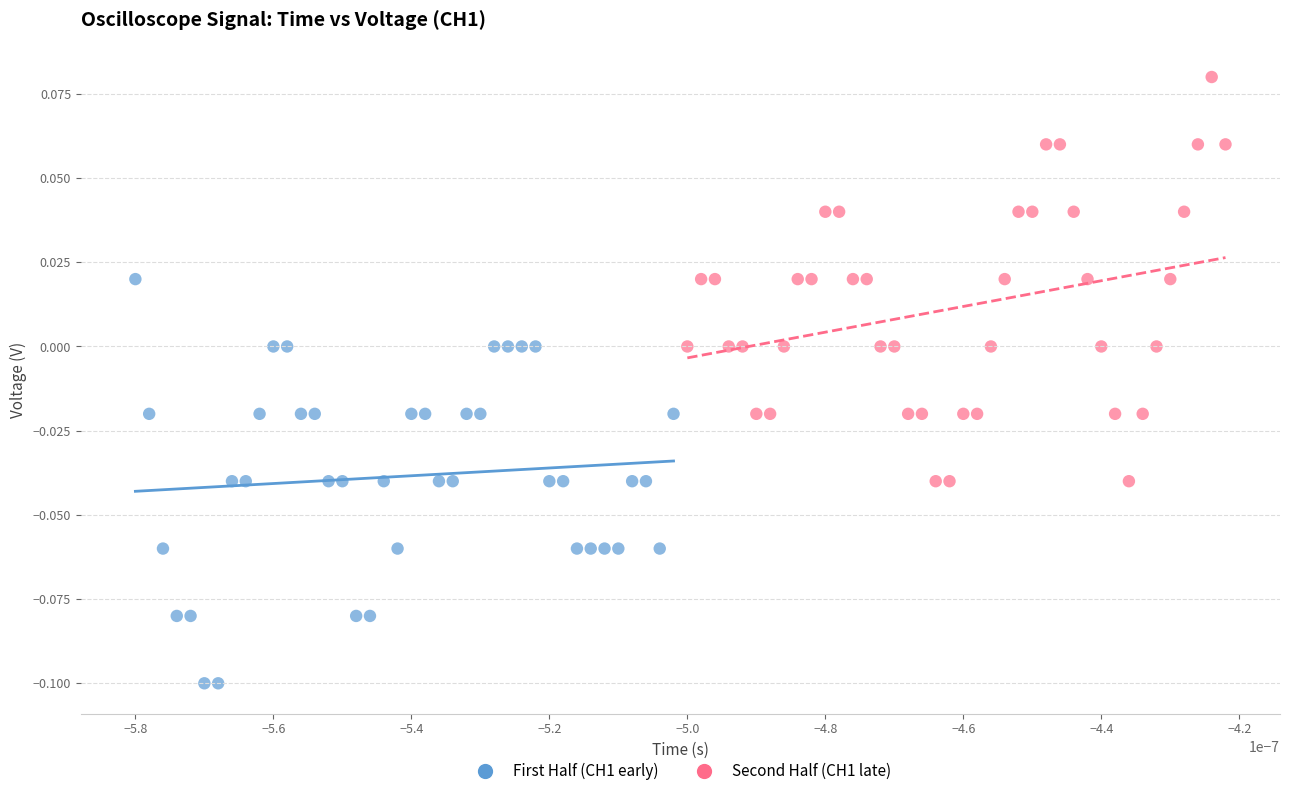

Which series reaches the minimum Y coordinate?

First Half (CH1 early)